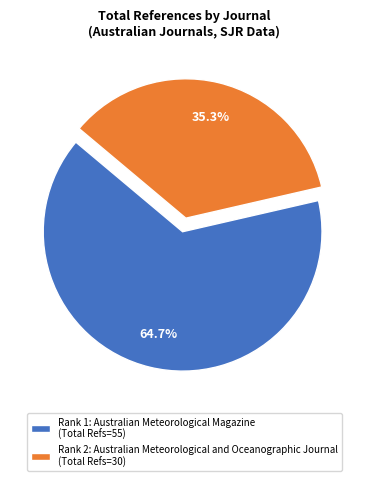

Which has a higher value, Rank 2: Australian Meteorological and Oceanographic Journal (Total Refs=30) or Rank 1: Australian Meteorological Magazine (Total Refs=55)?

Rank 1: Australian Meteorological Magazine (Total Refs=55)